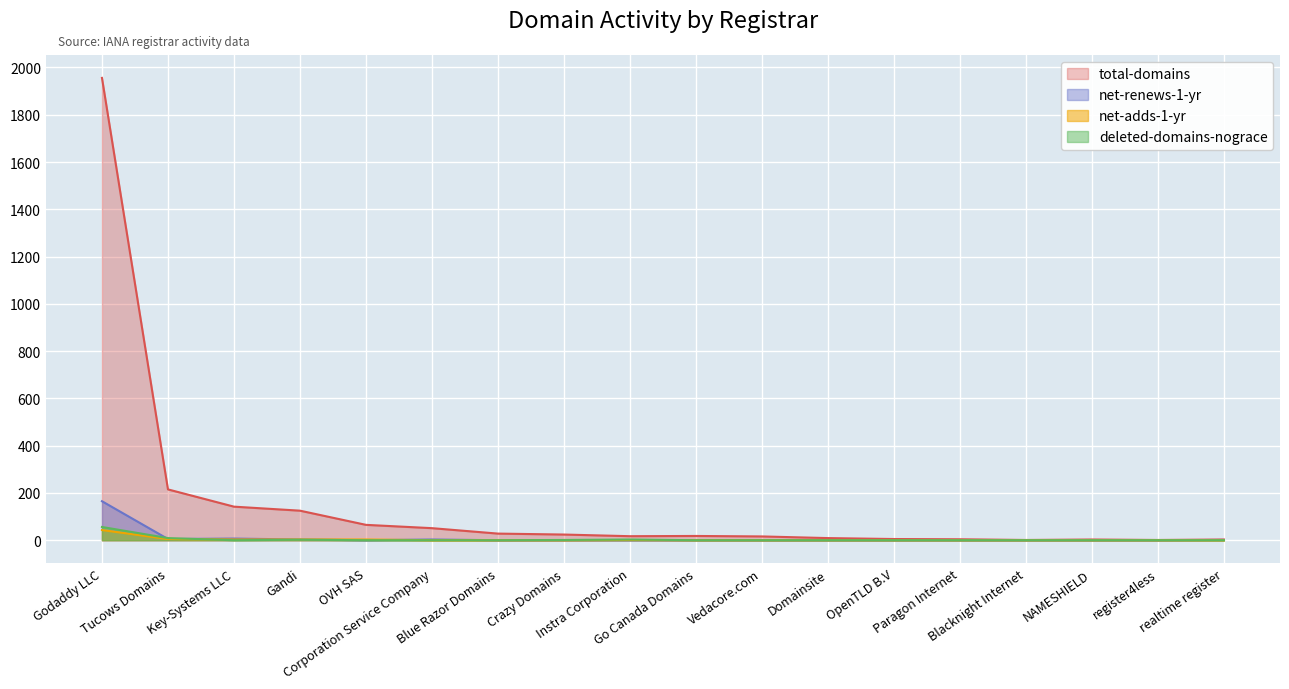

What is the average value of the total-domains series?

149